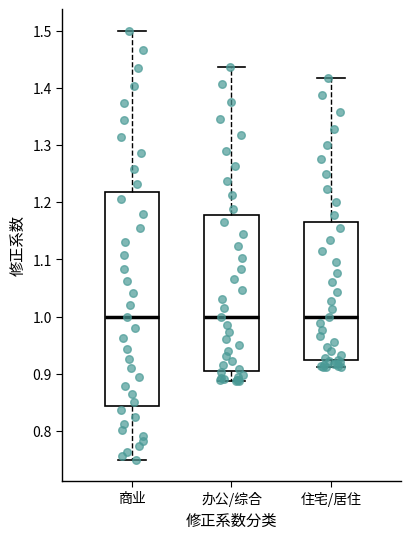

Reading left to right, transcribe this box plot: for each box, give where its median line is, the range the box spans, and where its two whiskers end, as read against the y-axis. The values are not printed on the chart, so give them approximately, as read against the axis.

商业: median 1.00, box 0.84 to 1.22, whiskers 0.75 to 1.50
办公/综合: median 1.00, box 0.91 to 1.18, whiskers 0.89 to 1.44
住宅/居住: median 1.00, box 0.92 to 1.17, whiskers 0.91 to 1.42